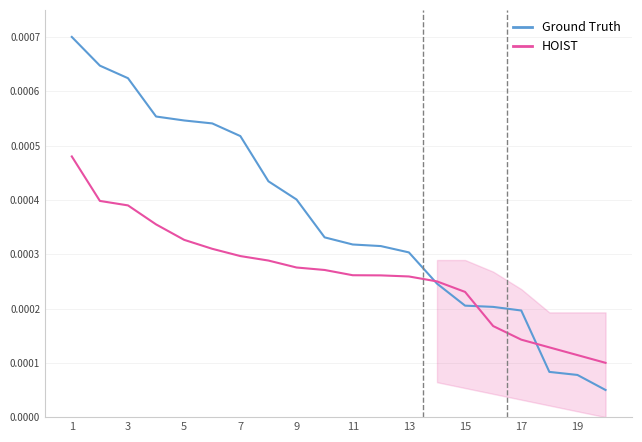

Rank the series by their average value, from highest to lowest.

Ground Truth, HOIST